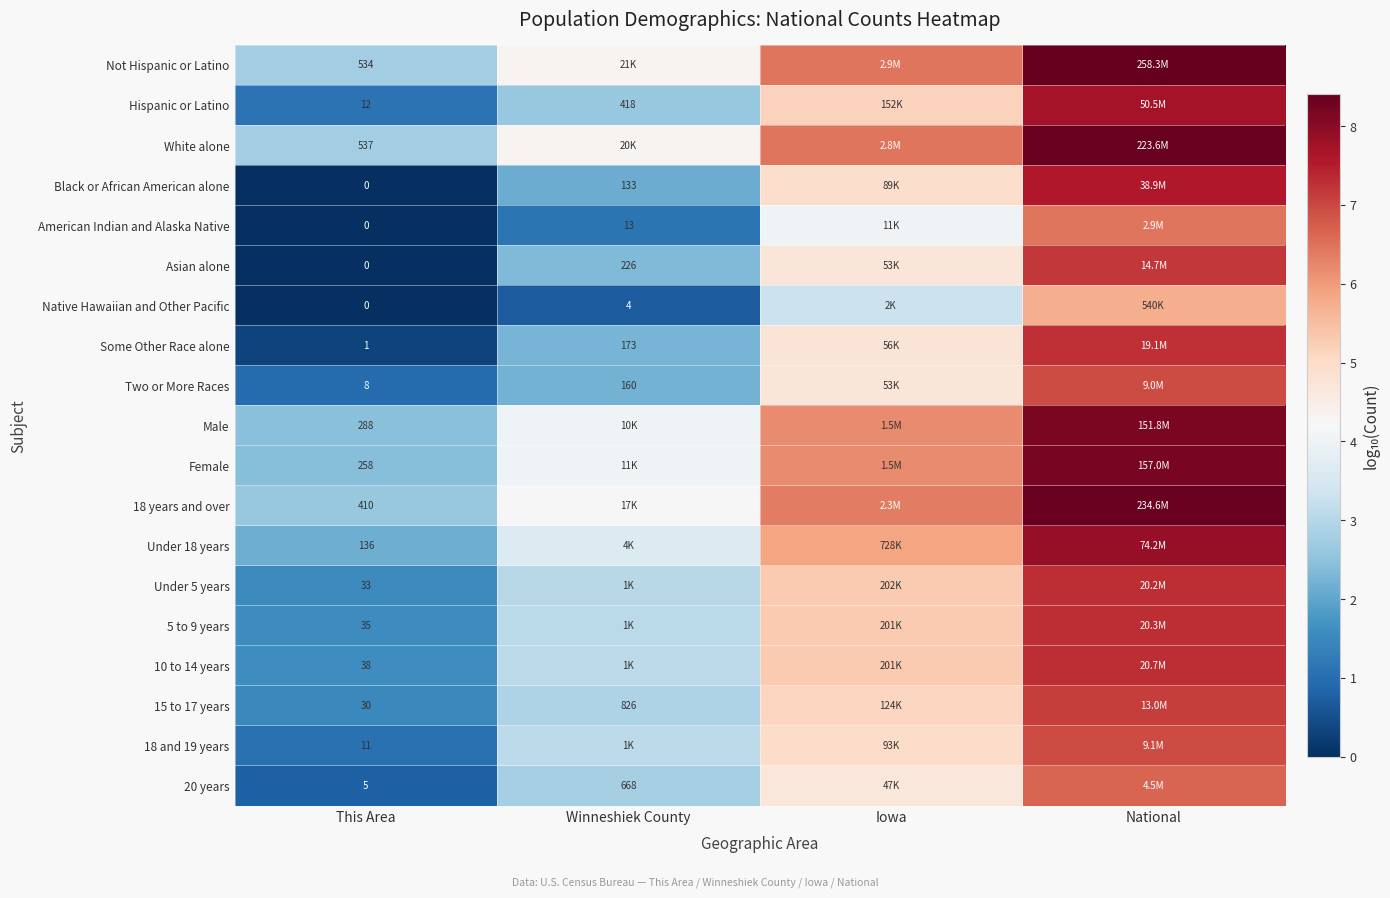

Which label corresponds to the largest value in the chart?

National